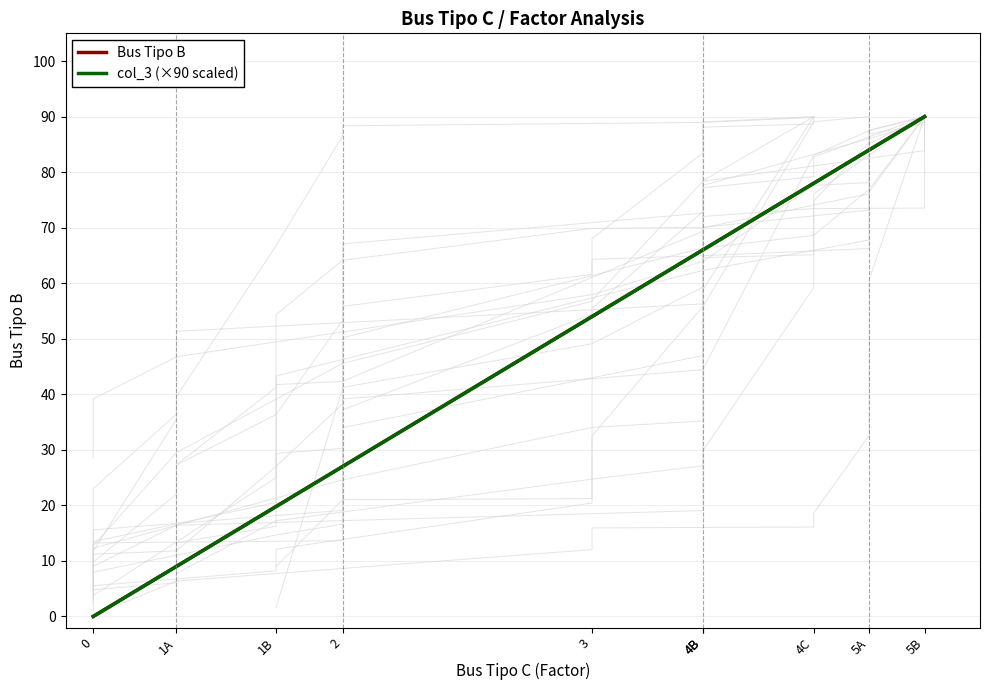

What is the highest value of the Bus Tipo B series?

90.0